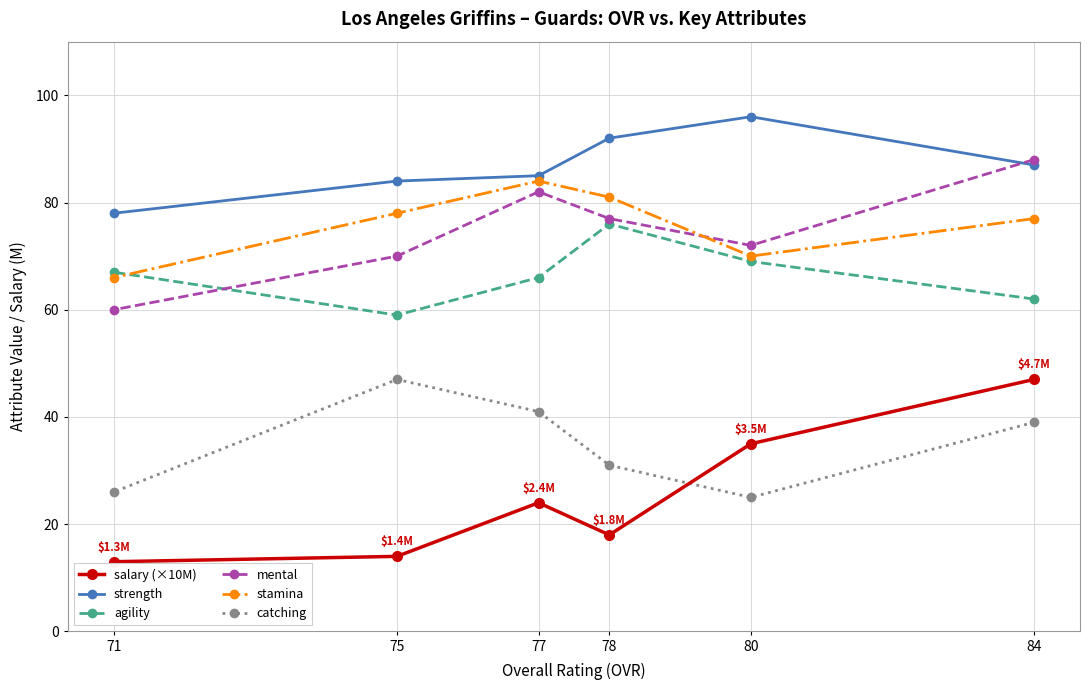

What are all the series names shown in the legend?

salary (×10M), strength, agility, mental, stamina, catching